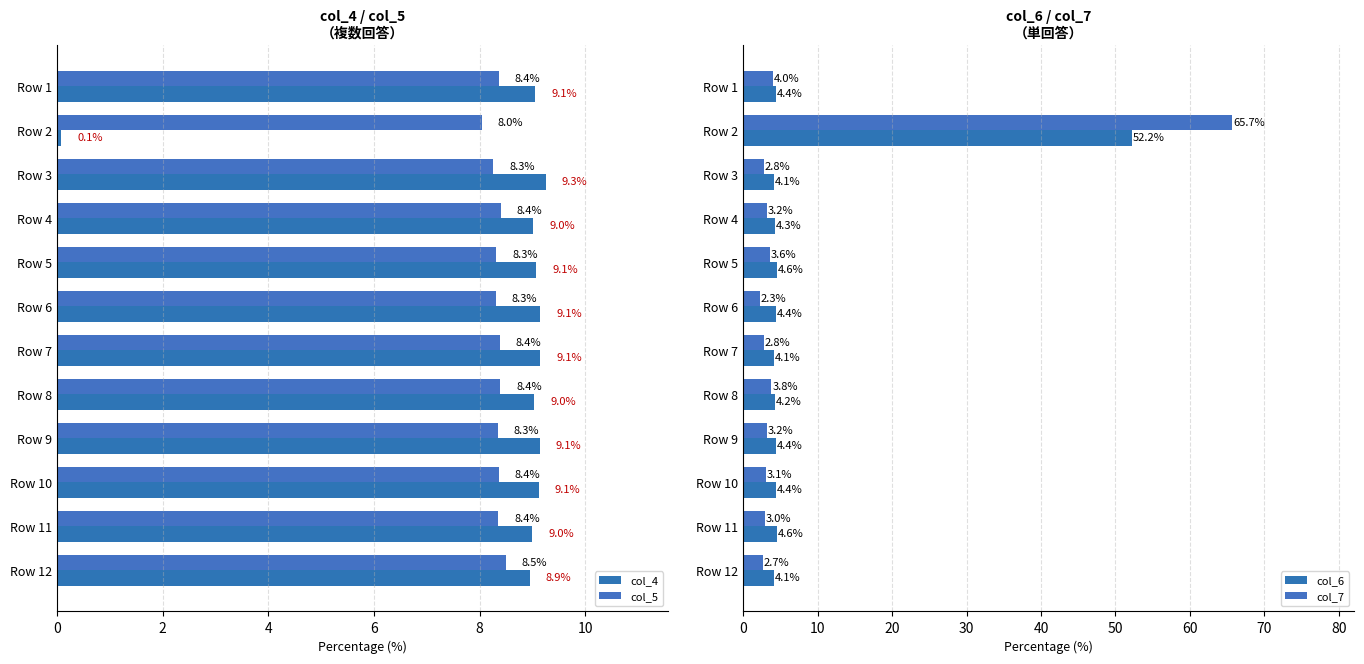

What is the difference between the maximum and second lowest values in the col_5 series?

0.2